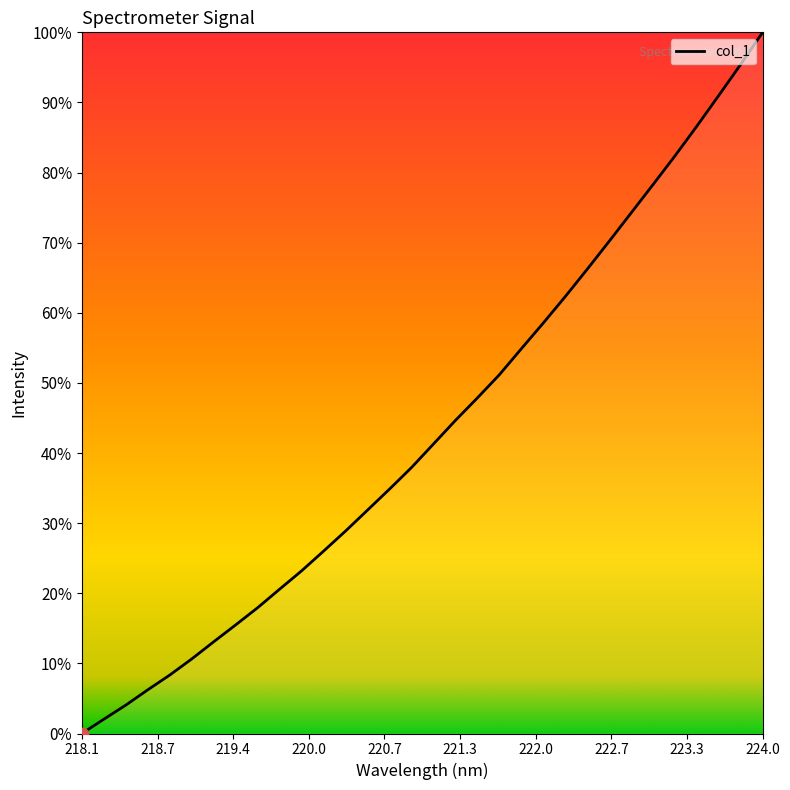

What is the difference between the maximum and minimum values?

100.0